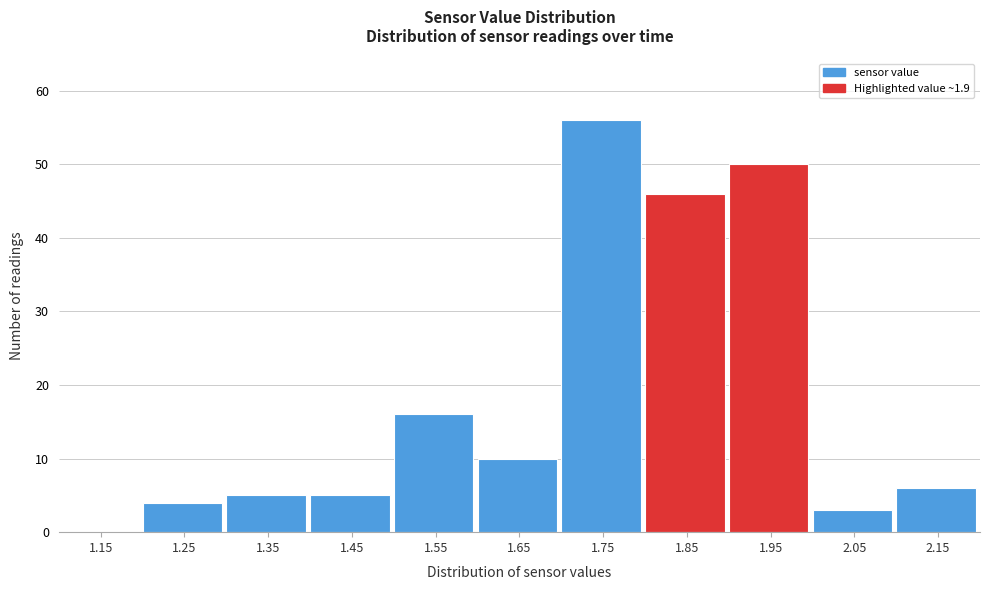

Over which range of the x-axis is the bar tallest?

1.7 to 1.8